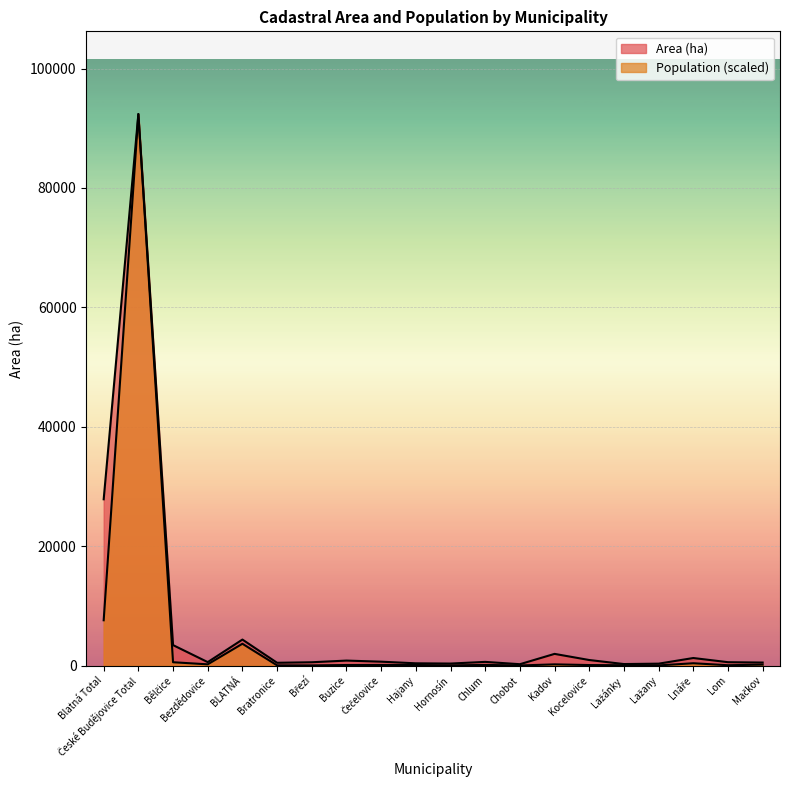

What position from the left is Lažany?

17